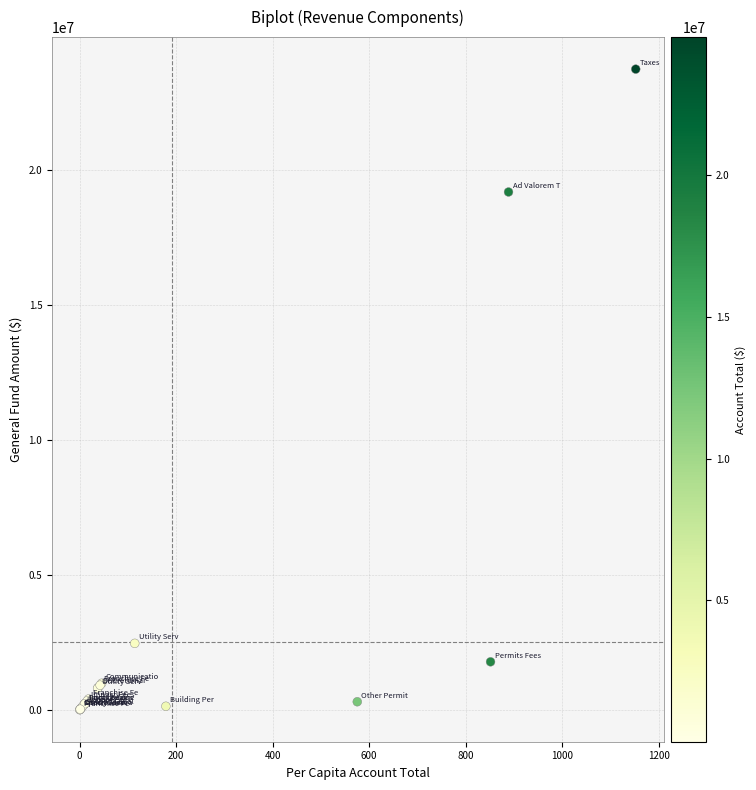

What Y value in the scatter plot is closest to 11874090?

19186170